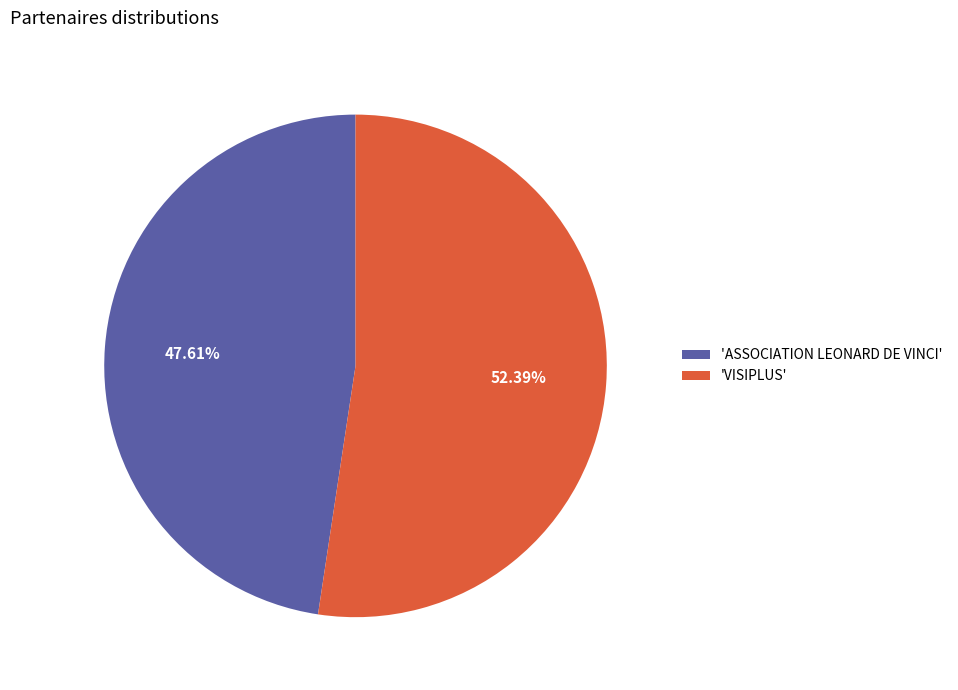

What is the ratio of the value at 'VISIPLUS' to the value at 'ASSOCIATION LEONARD DE VINCI'?

1.1